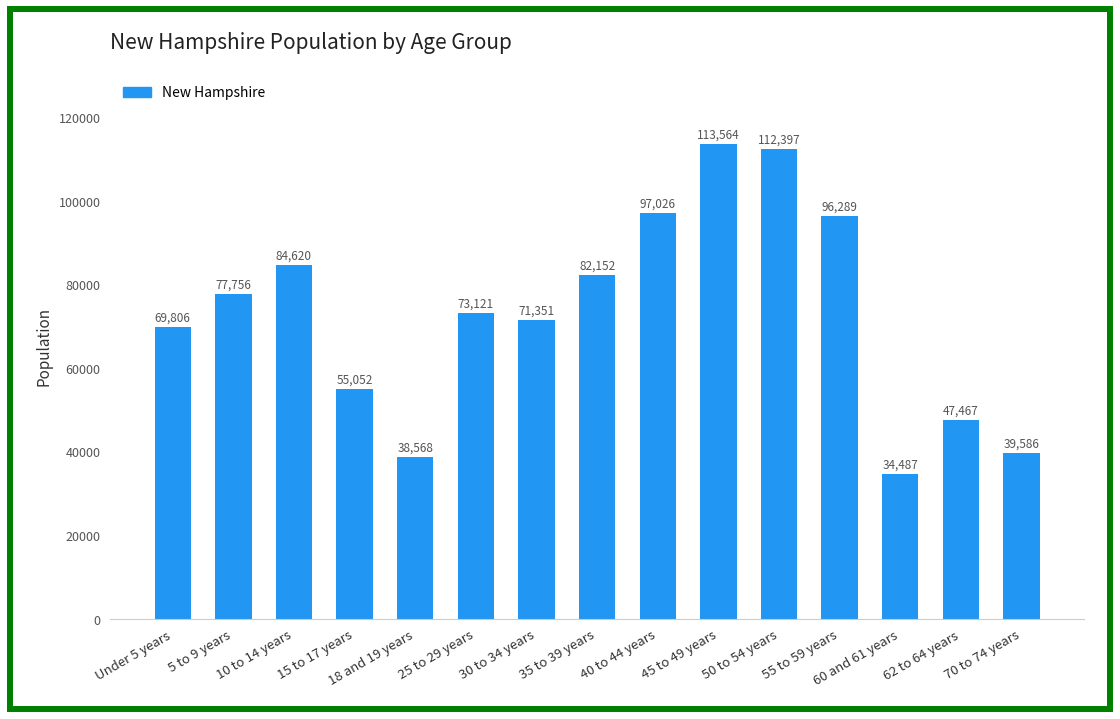

What is the average value?

72883